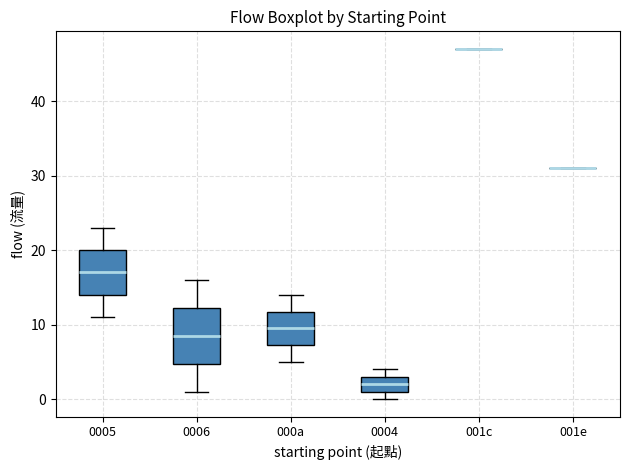

Reading left to right, transcribe this box plot: for each box, give where its median line is, the range the box spans, and where its two whiskers end, as read against the y-axis. The values are not printed on the chart, so give them approximately, as read against the axis.

0005: median 17, box 14 to 20, whiskers 11 to 23
0006: median 9, box 5 to 12, whiskers 1 to 16
000a: median 10, box 7 to 12, whiskers 5 to 14
0004: median 2, box 1 to 3, whiskers 0 to 4
001c: box collapsed to a line at 47, whiskers 47 to 47
001e: box collapsed to a line at 31, whiskers 31 to 31